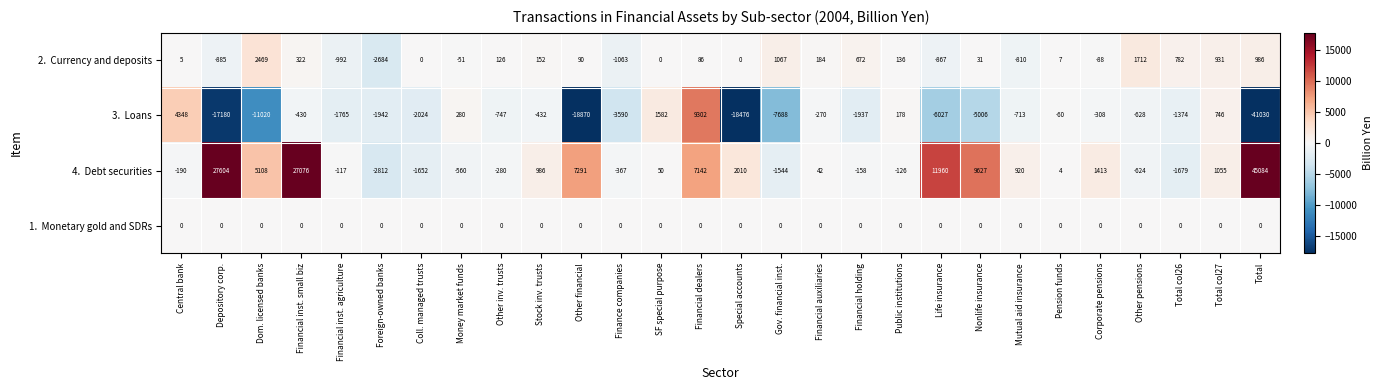

What is the spread (max minus min) of values at Coll. managed trusts?

2024